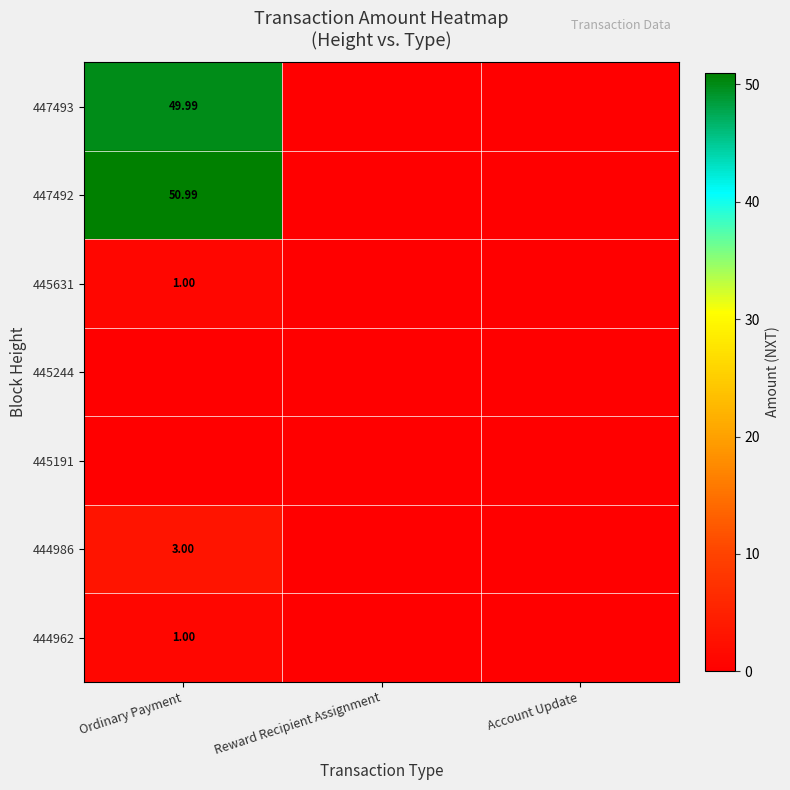

What is the average value of the 445631 series?

0.3